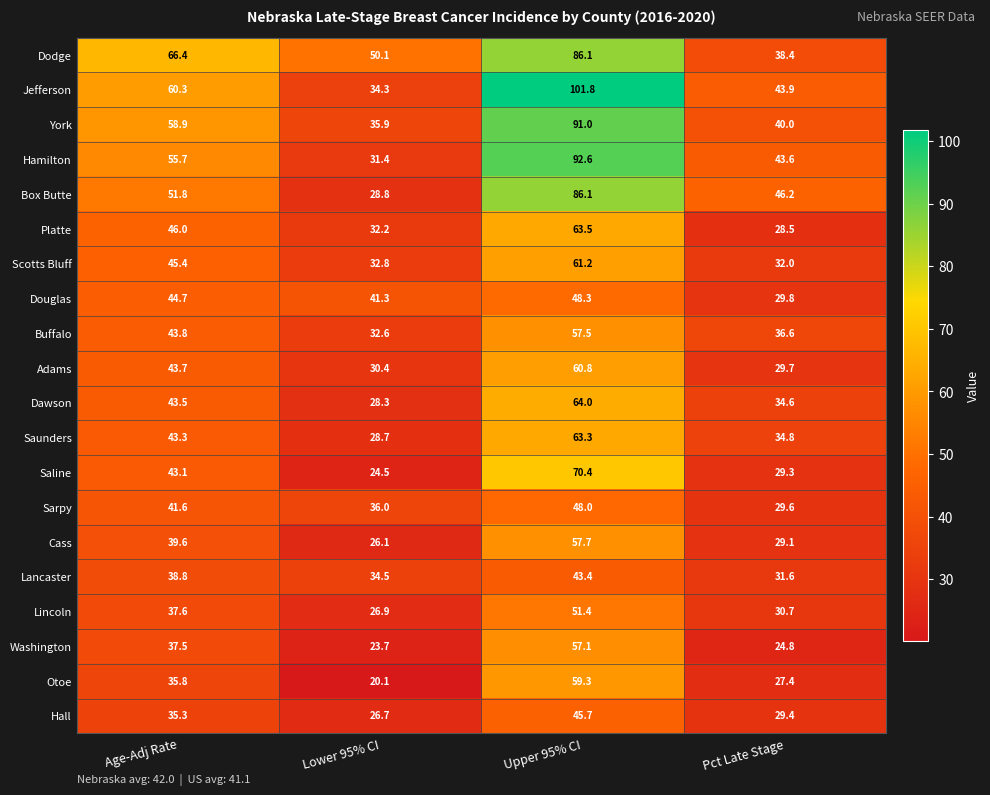

How many categories are shown in the chart?

4